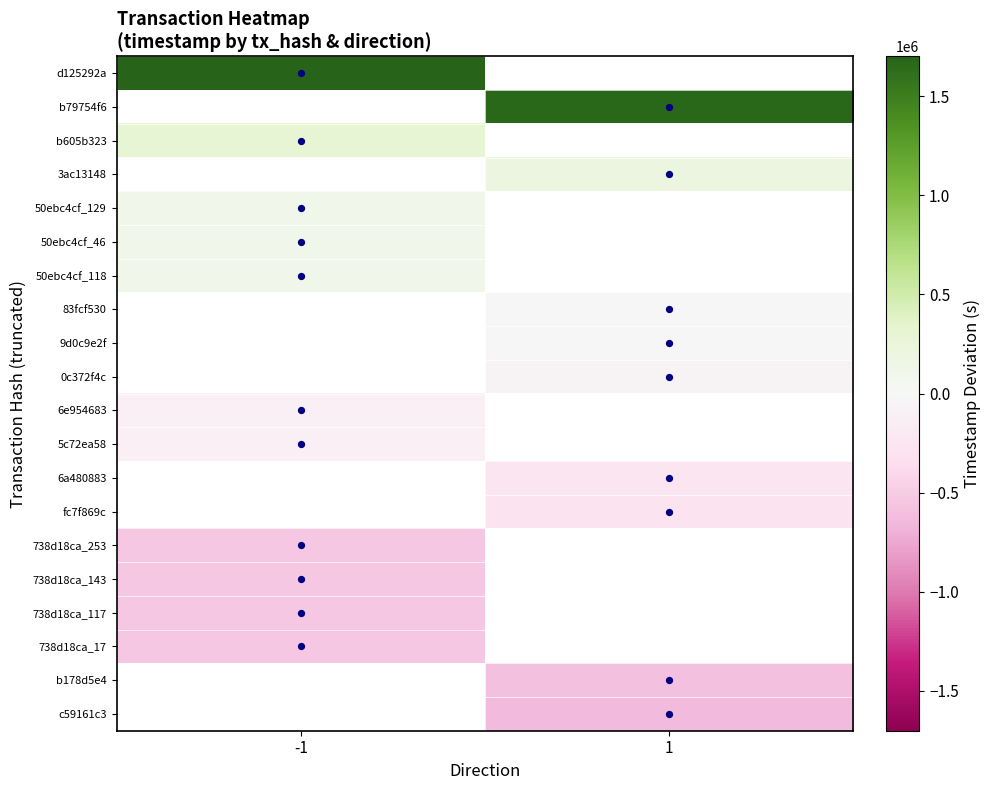

True or false: 50ebc4cf_129 has a value of 169624.5 at -1.

False